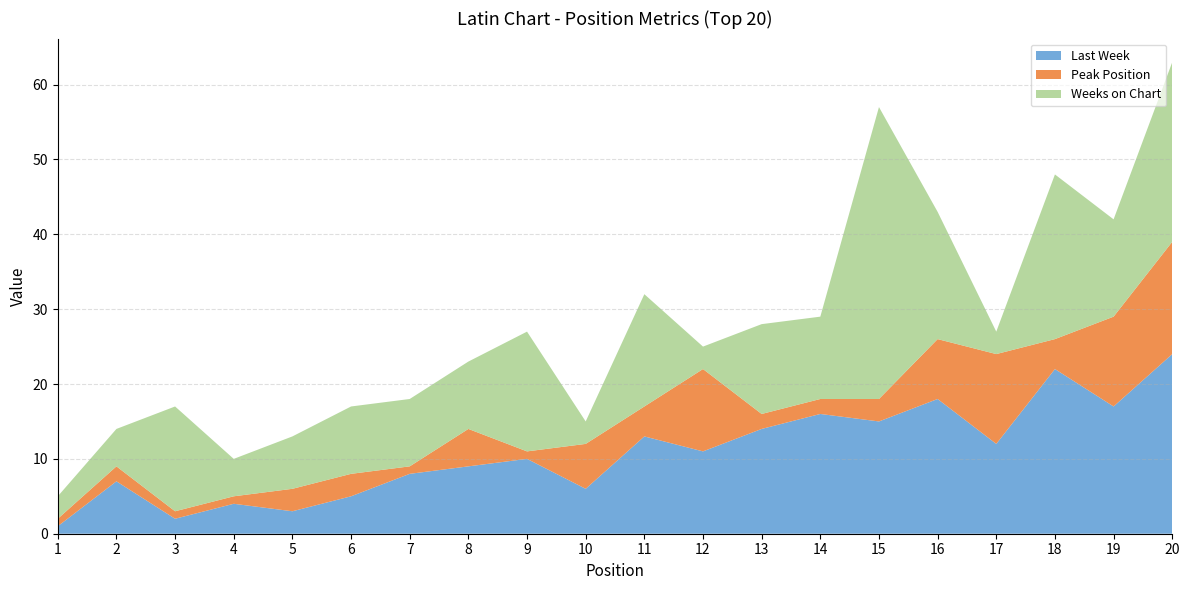

Reading left to right, list all the values displayed in this chart.

Last Week: 1	7	2	4	3	5	8	9	10	6	13	11	14	16	15	18	12	22	17	24
Peak Position: 1	2	1	1	3	3	1	5	1	6	4	11	2	2	3	8	12	4	12	15
Weeks on Chart: 3	5	14	5	7	9	9	9	16	3	15	3	12	11	39	17	3	22	13	24